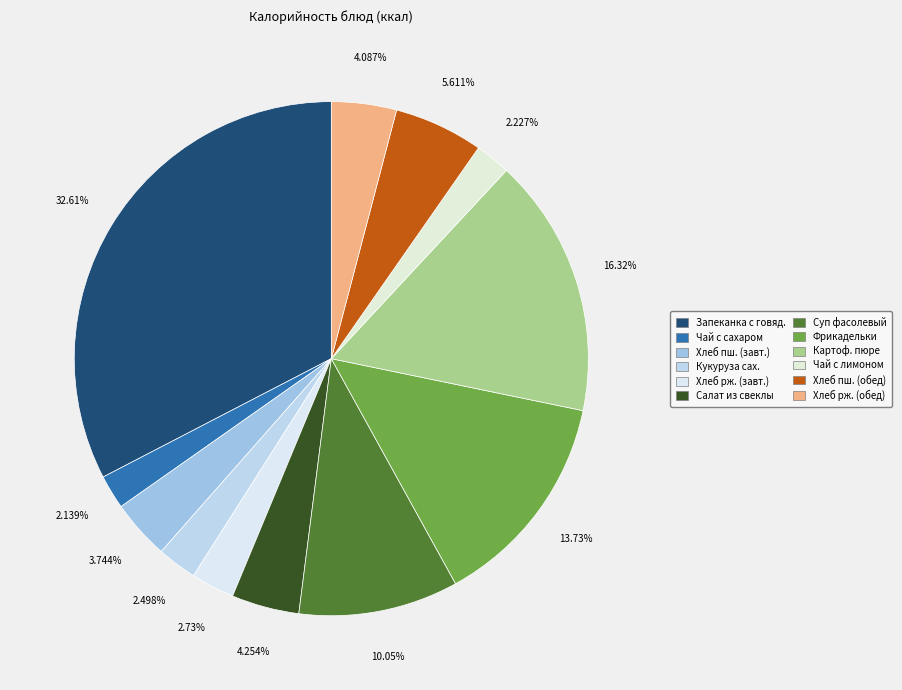

How many slices are in this pie chart?

12